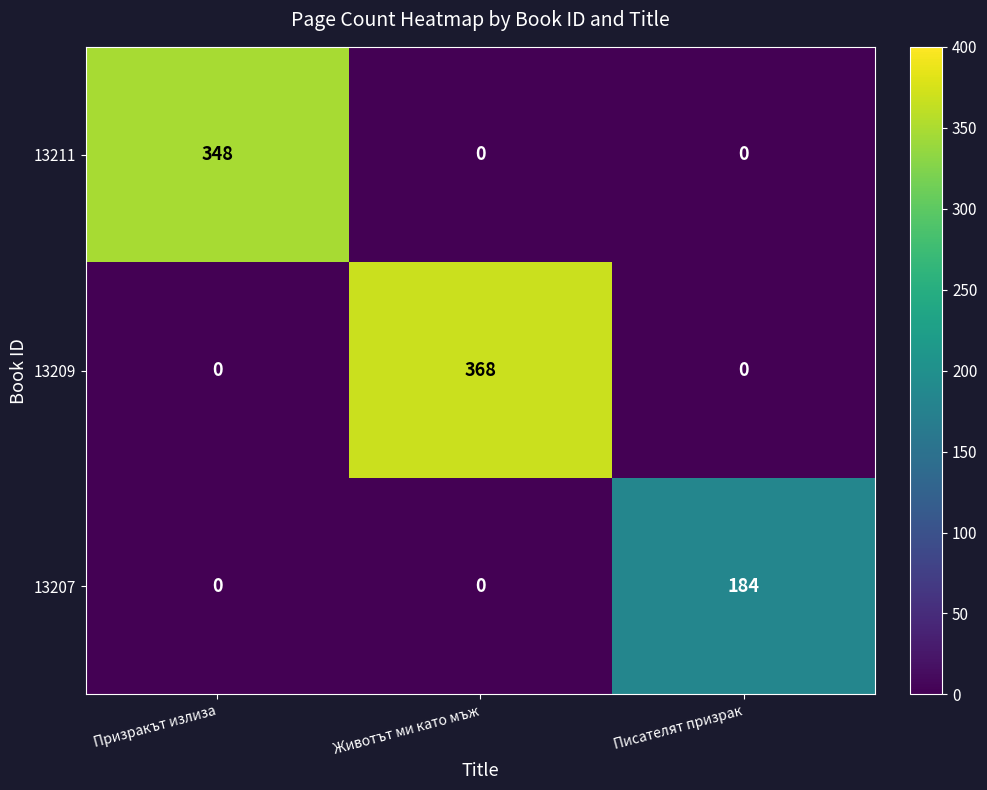

What is the greatest value displayed?

368